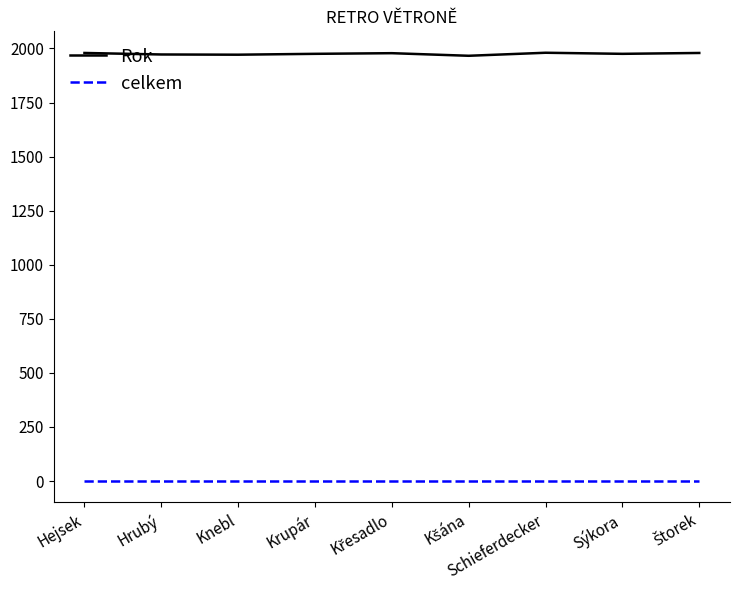

What are all the series names shown in the legend?

Rok, celkem